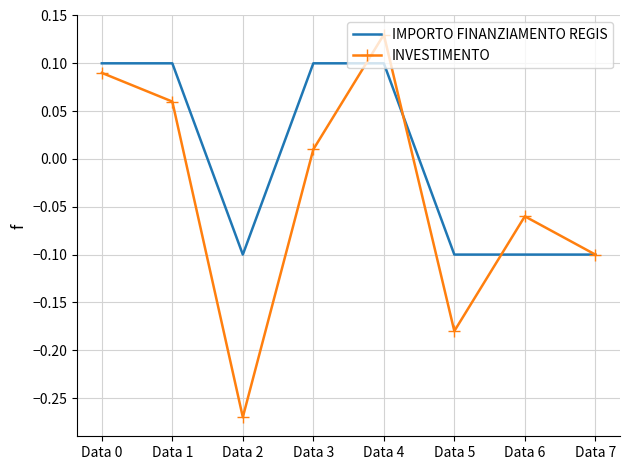

Where is the first local maximum for INVESTIMENTO?

Data 4